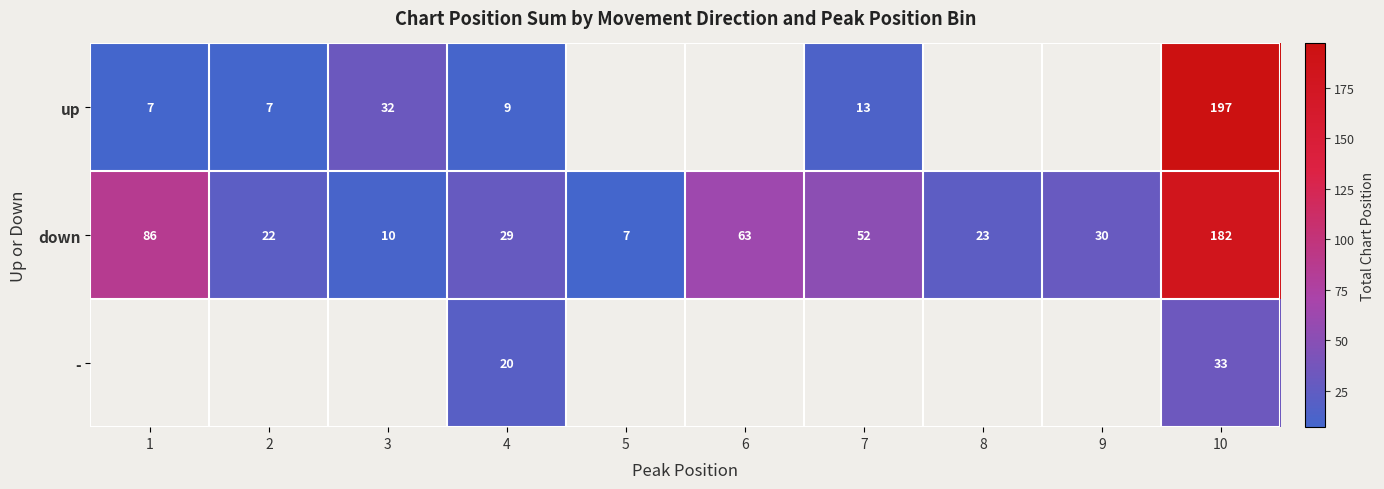

Is it true that up equals 341 at 10?

False